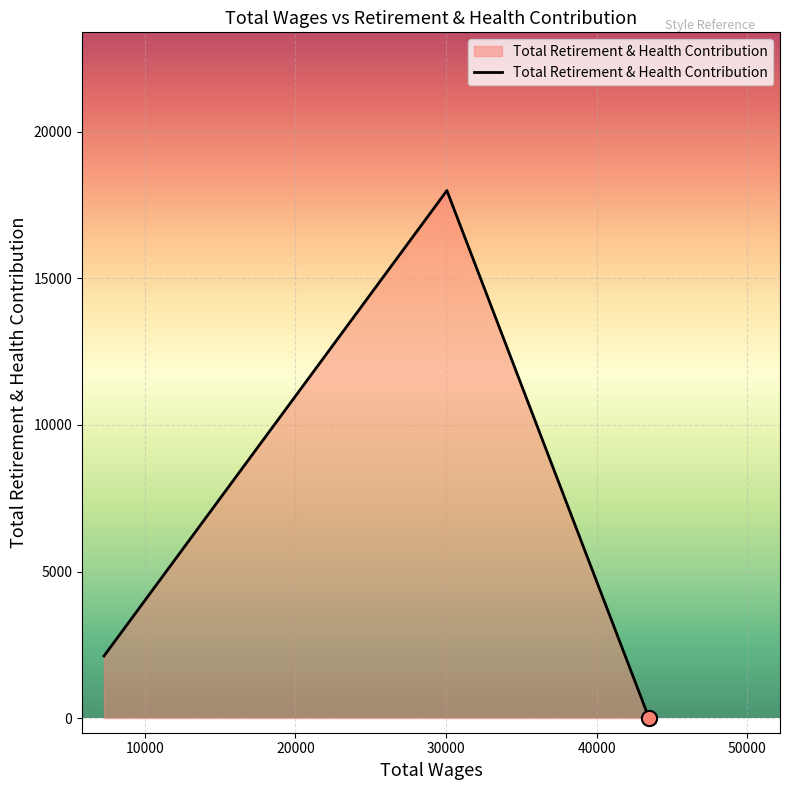

What is the average value?

6704